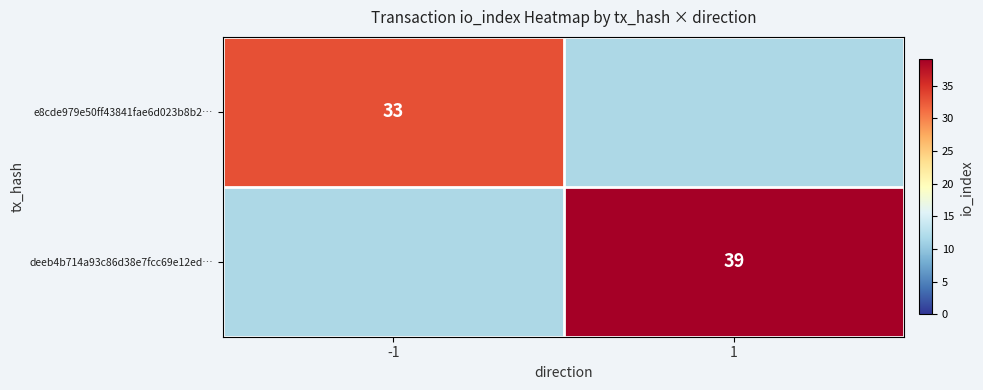

Is the value of deeb4b714a93c86d38e7fcc69e12ed… at 1 greater than the value of e8cde979e50ff43841fae6d023b8b2… at -1?

Yes